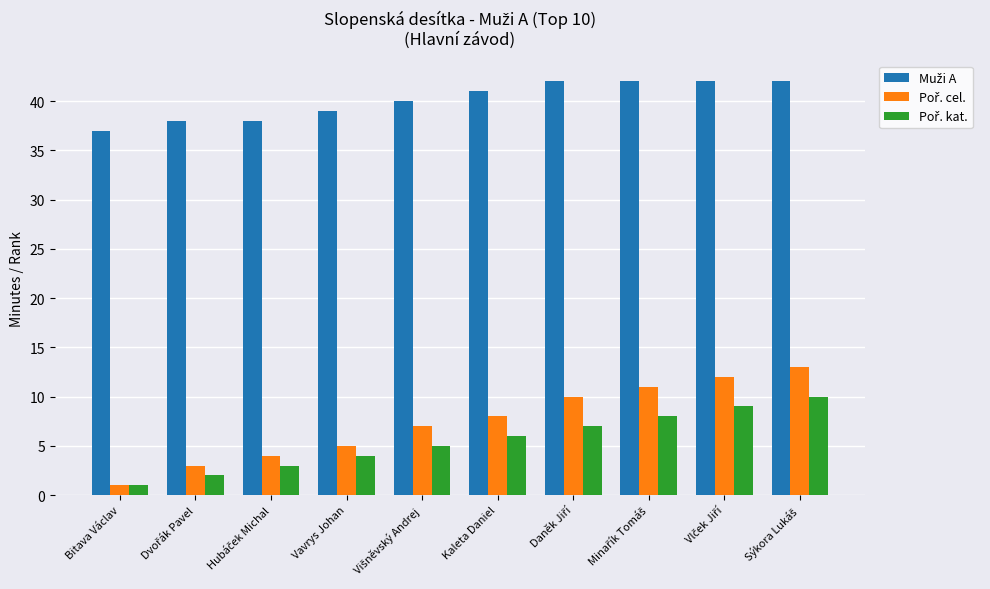

What is the total value across all series at Bitava Václav?

39